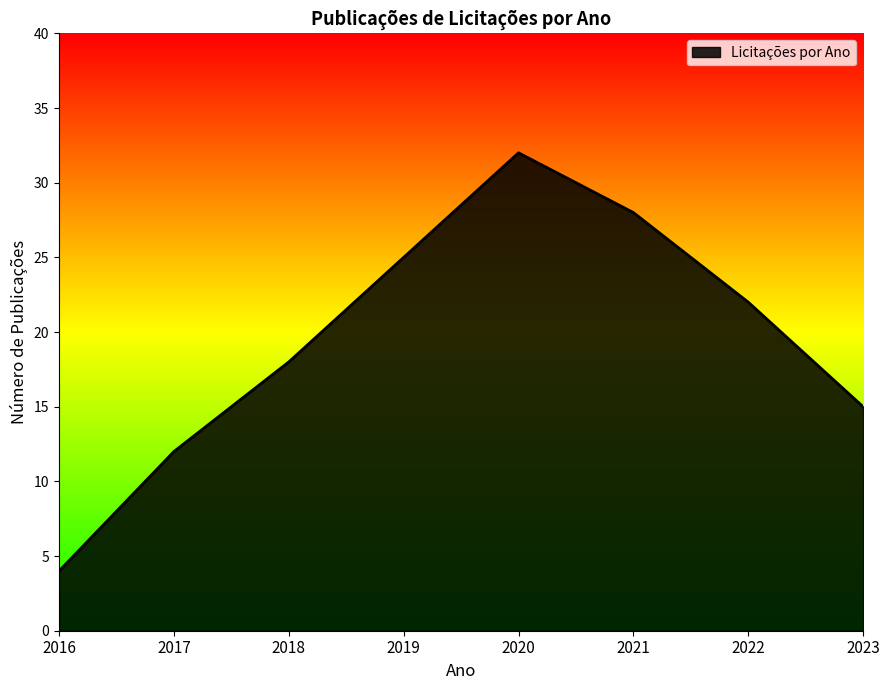

How many values are between 15 and 28?

5